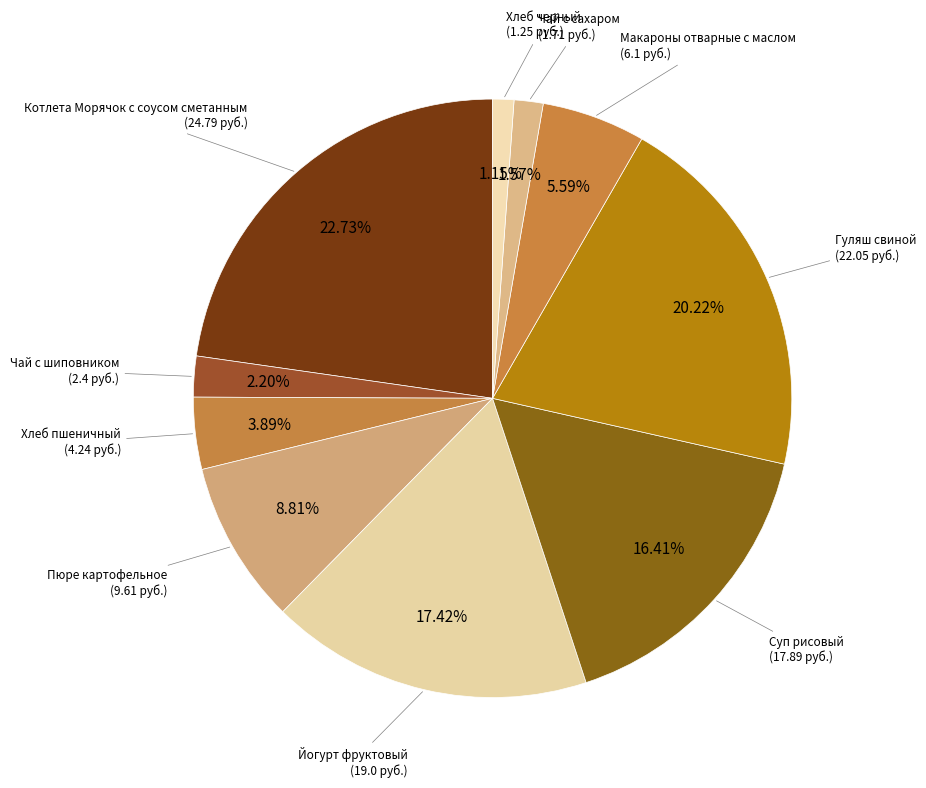

Which slice is the smallest?

Хлеб черный